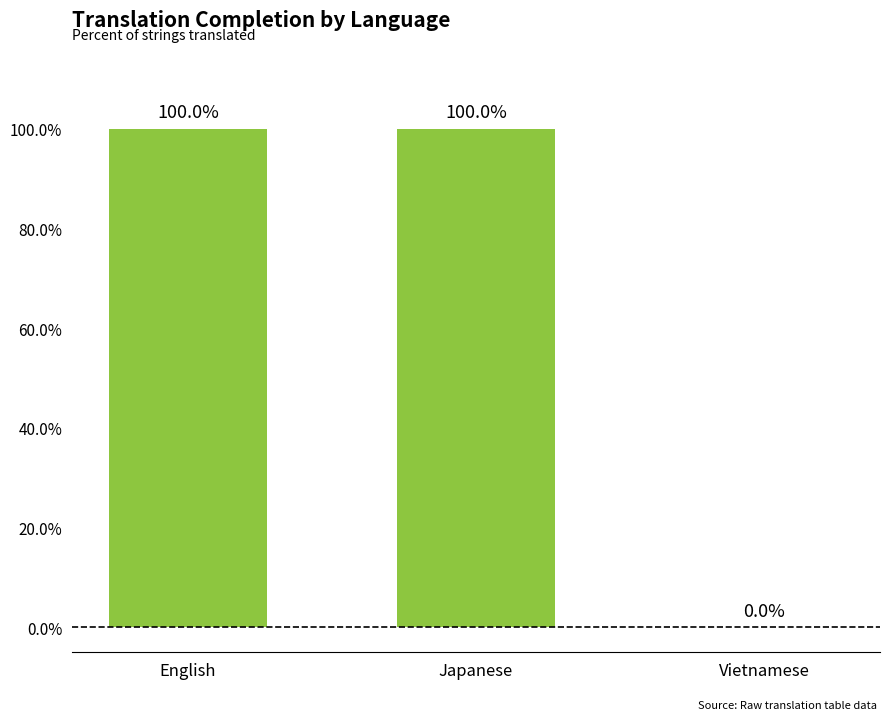

What is the ratio of the value at English to the value at Japanese?

1.0